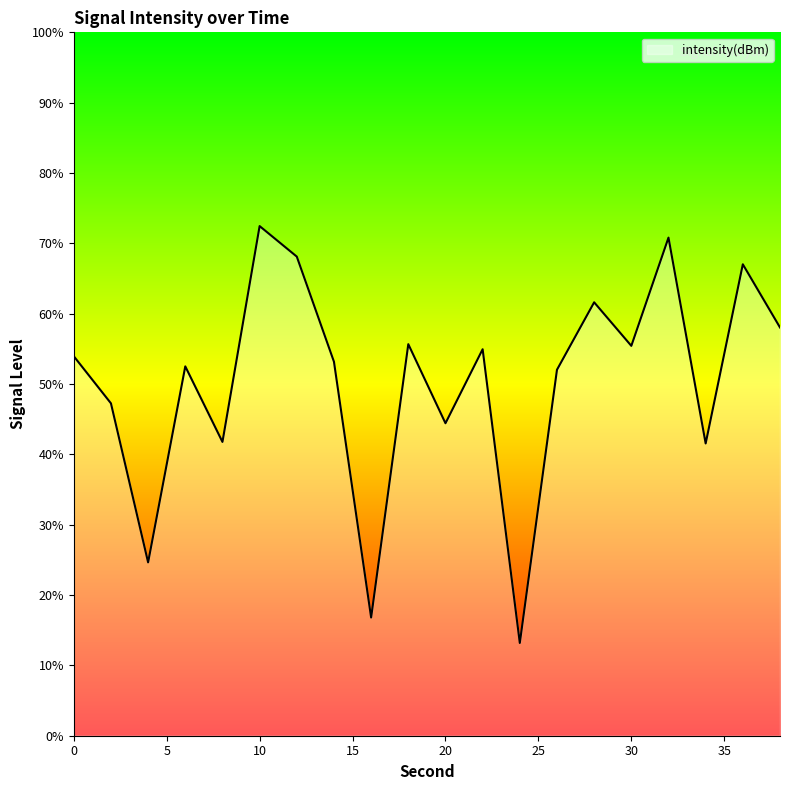

What is the maximum value shown in the chart?

72.5